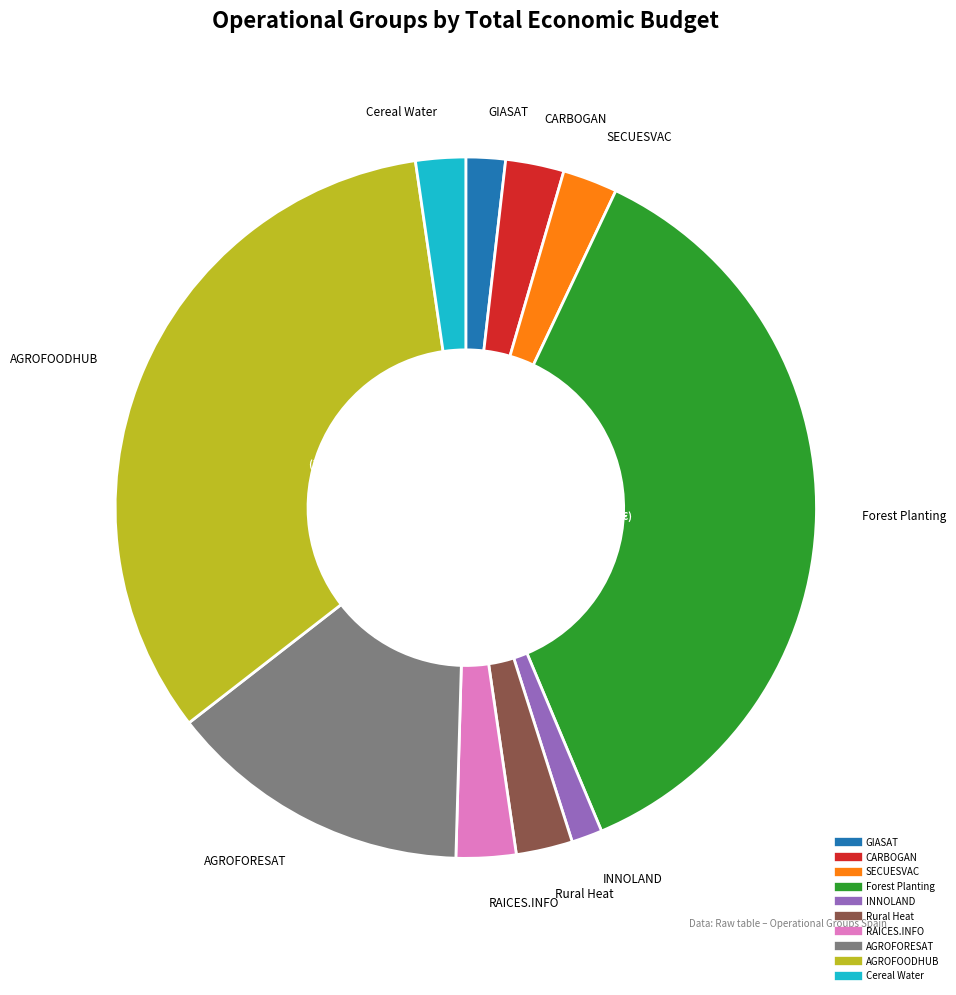

How many slices are in this pie chart?

10